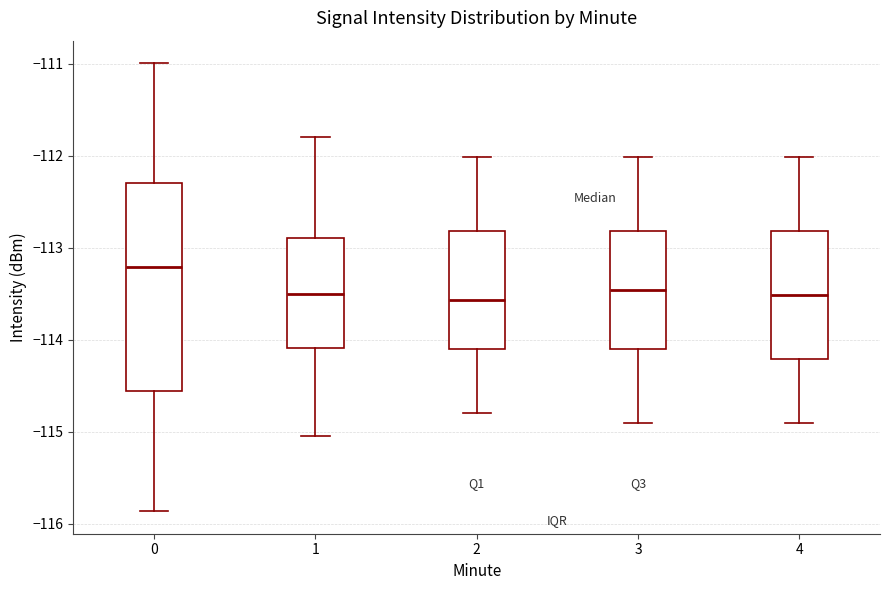

Where does the lower whisker of the box at x = 0 end on the y-axis? The values are not printed on the chart, so give them approximately, as read against the axis.

-115.9